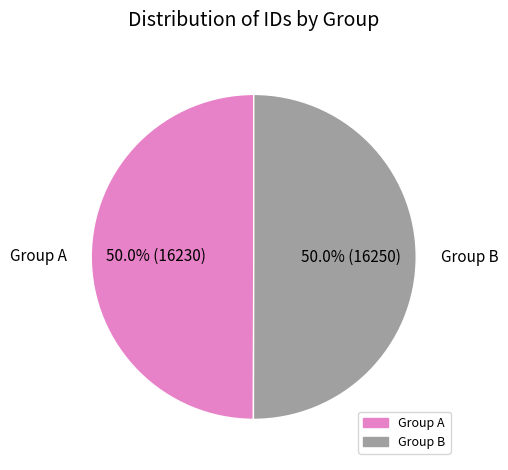

How many slices are in this pie chart?

2